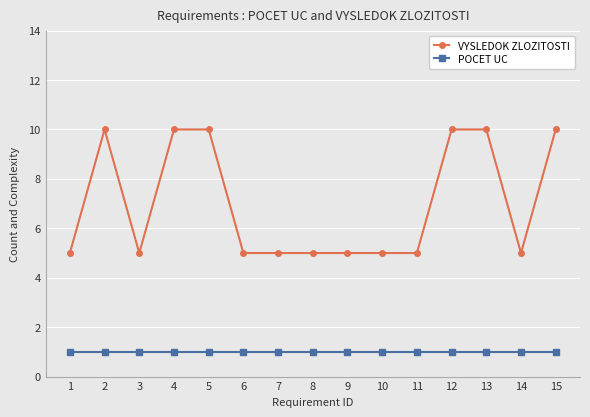

What is the highest value of the VYSLEDOK ZLOZITOSTI series?

10